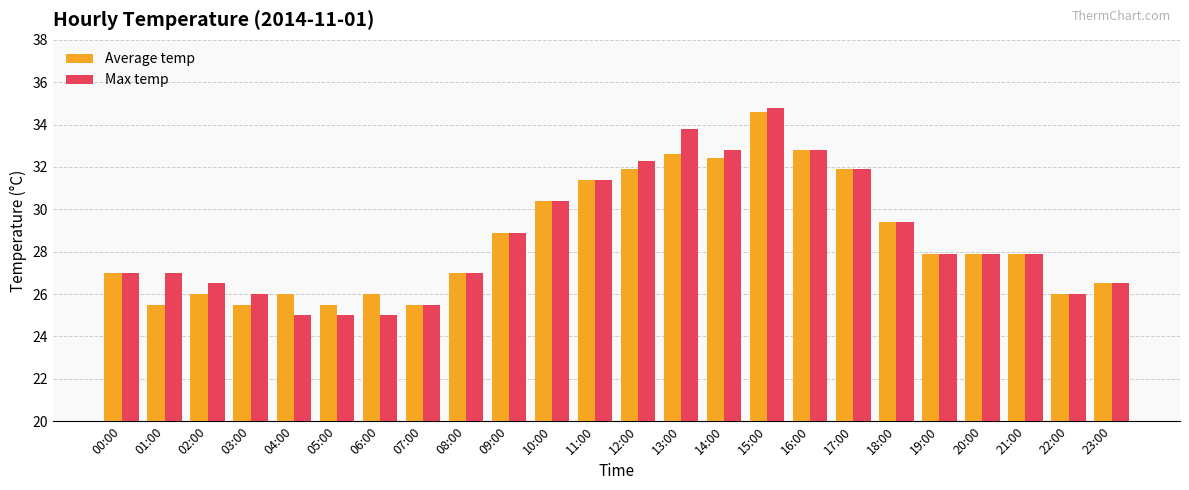

At which category is the sum across all series the highest?

15:00